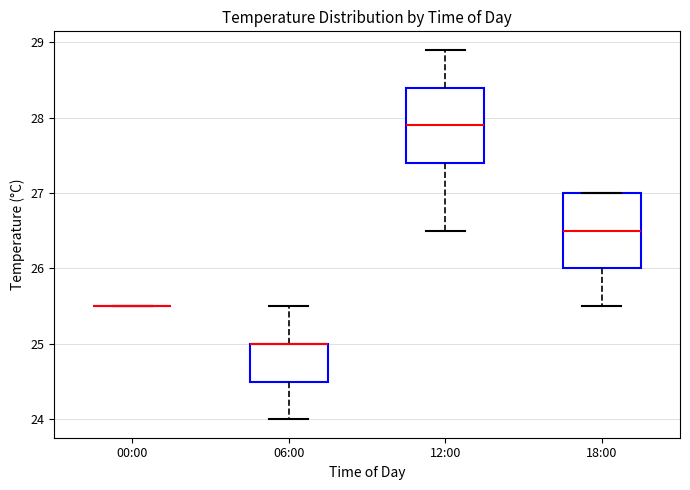

Reading left to right, read every box against the y-axis: the position of its median line, the range the box covers, and the ends of its whiskers. The values are not printed on the chart, so give them approximately, as read against the axis.

00:00: box collapsed to a line at 25.5, whiskers 25.5 to 25.5
06:00: median 25.0 (drawn on the box's upper edge), box 24.5 to 25.0, whiskers 24.0 to 25.5
12:00: median 27.9, box 27.4 to 28.4, whiskers 26.5 to 28.9
18:00: median 26.5, box 26.0 to 27.0, whiskers 25.5 to 27.0